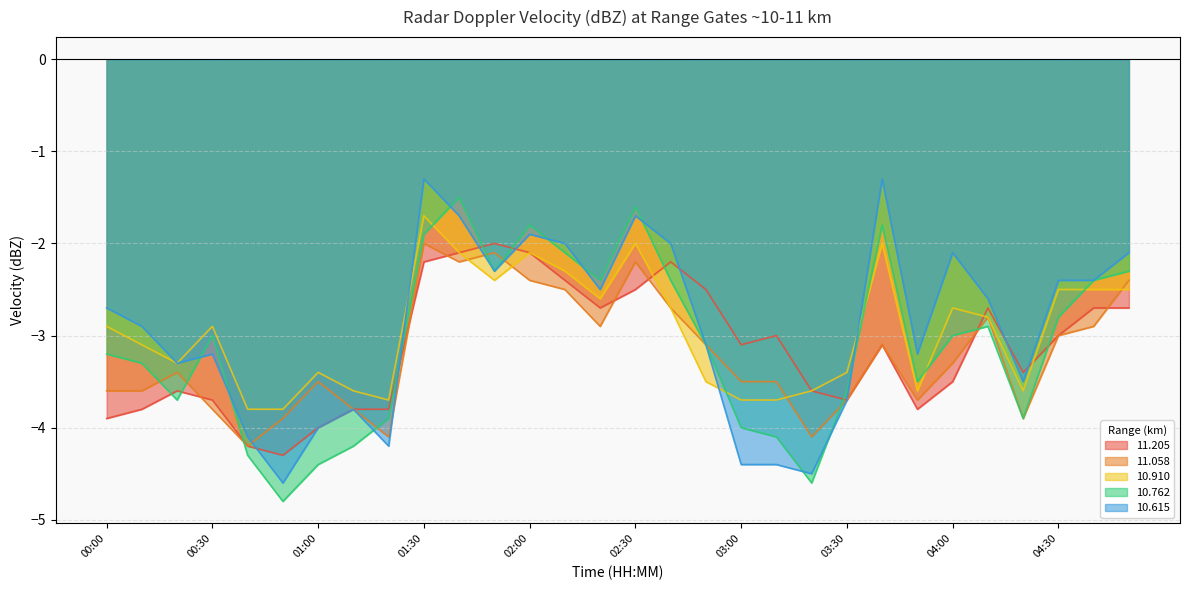

What is the smallest value displayed?

-4.8